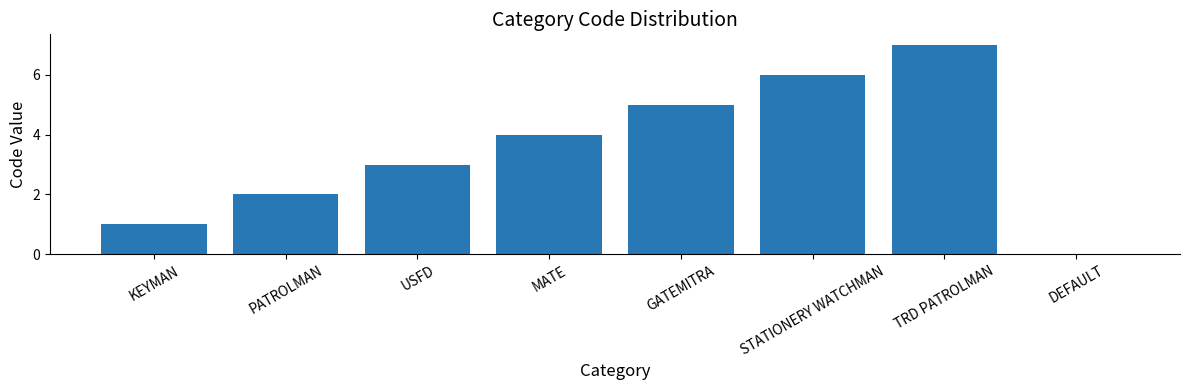

Does the chart contain stacked bars?

No